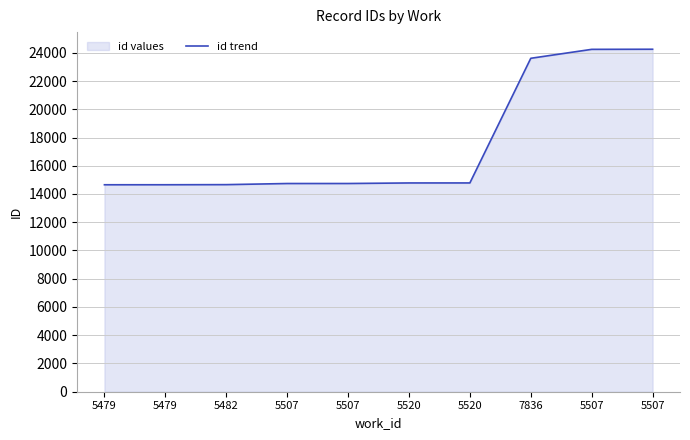

Reading left to right, list all the values displayed in this chart.

14654	14655	14663	14742	14743	14782	14783	23609	24242	24250